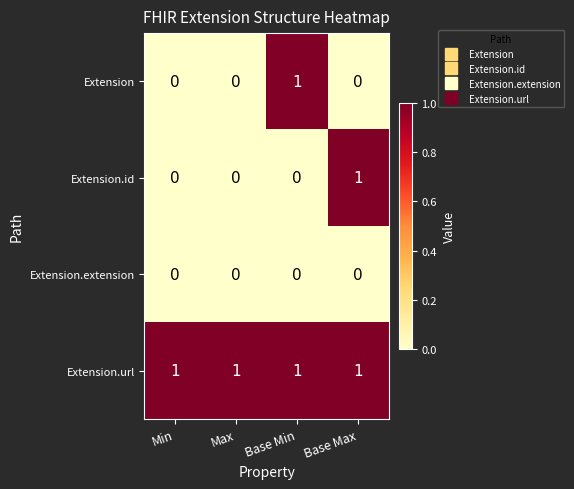

Which series has the largest total across all categories?

Extension.url